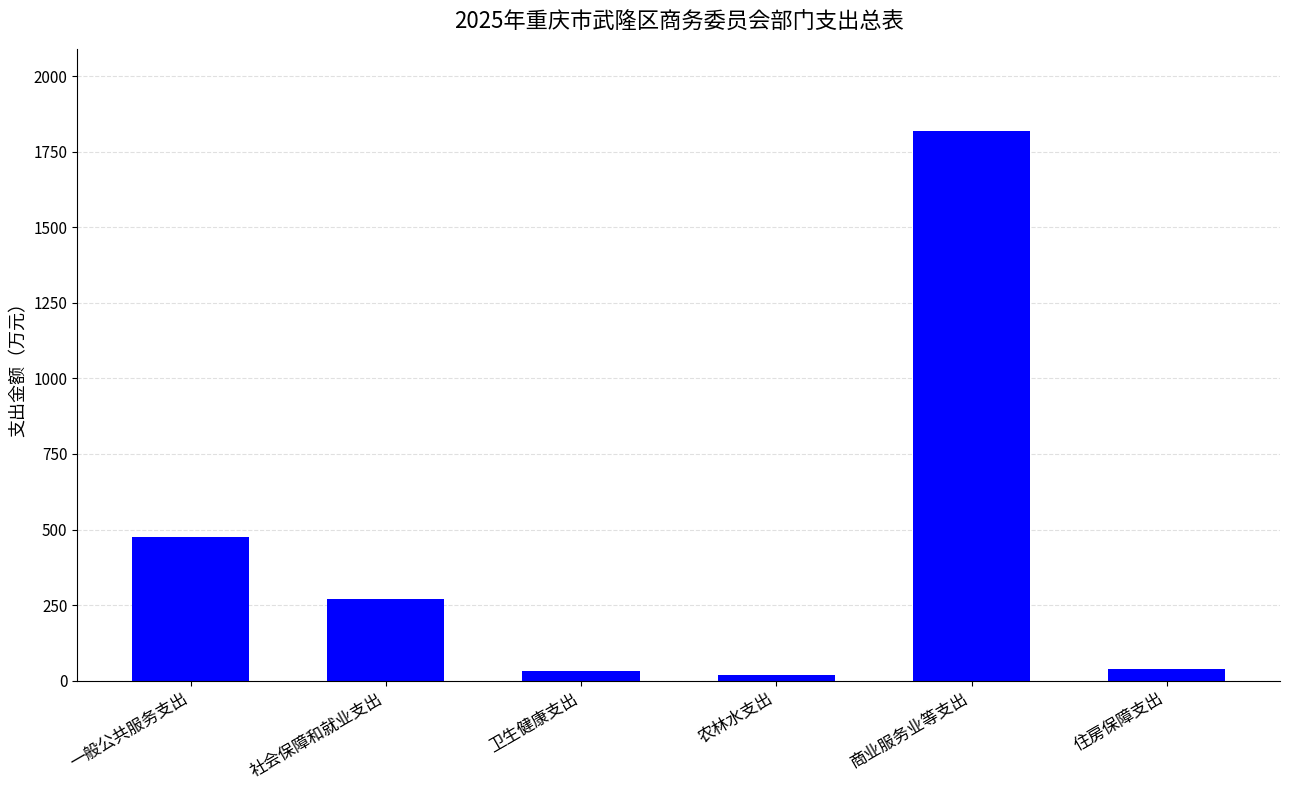

The chart shows a value of 737.3 at 一般公共服务支出. True or false?

False